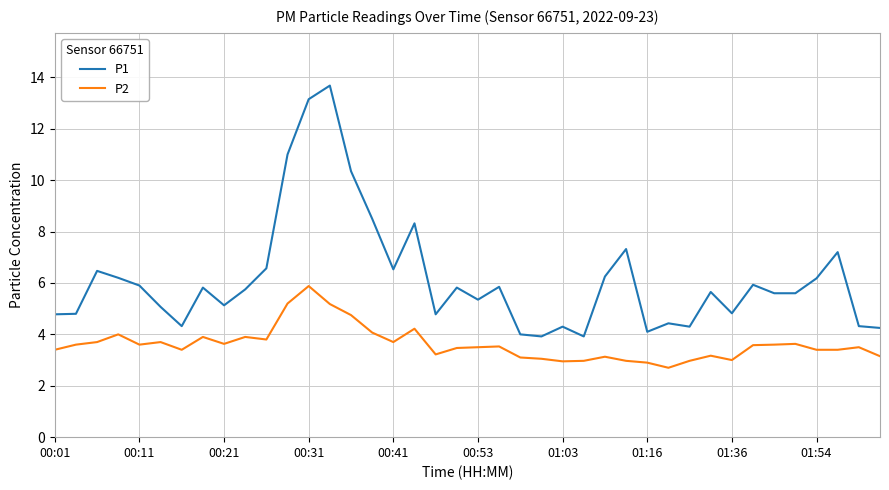

Which series has the largest range (max minus min)?

P1